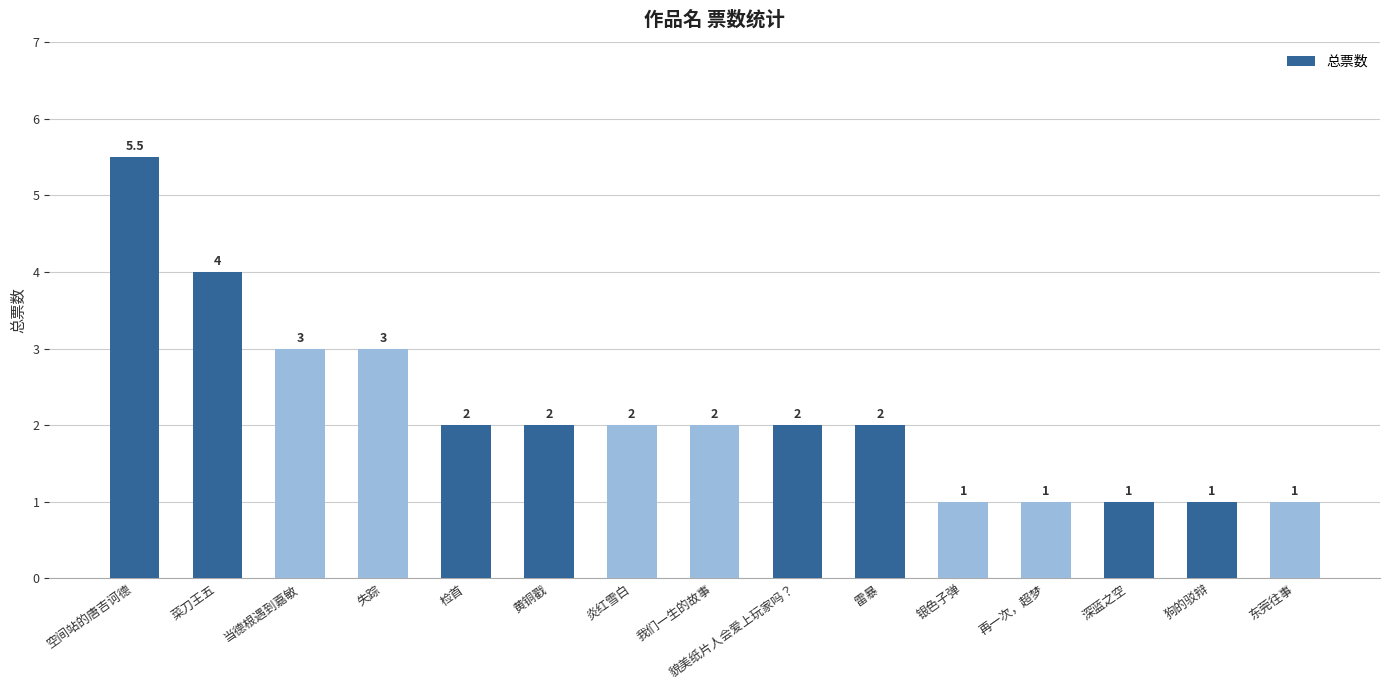

How many values are between 1 and 3?

13